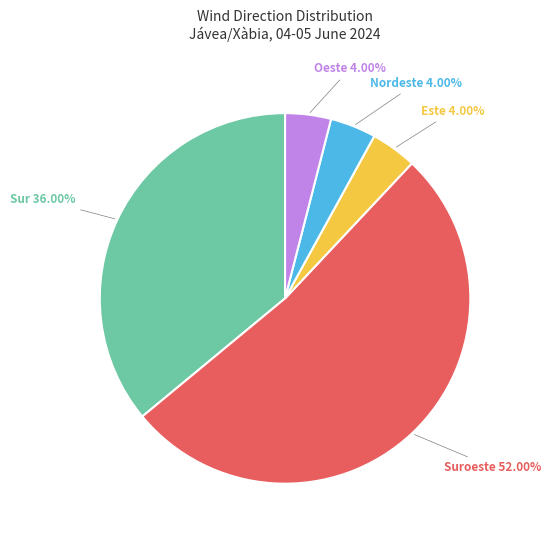

Does any single category account for the majority?

Yes